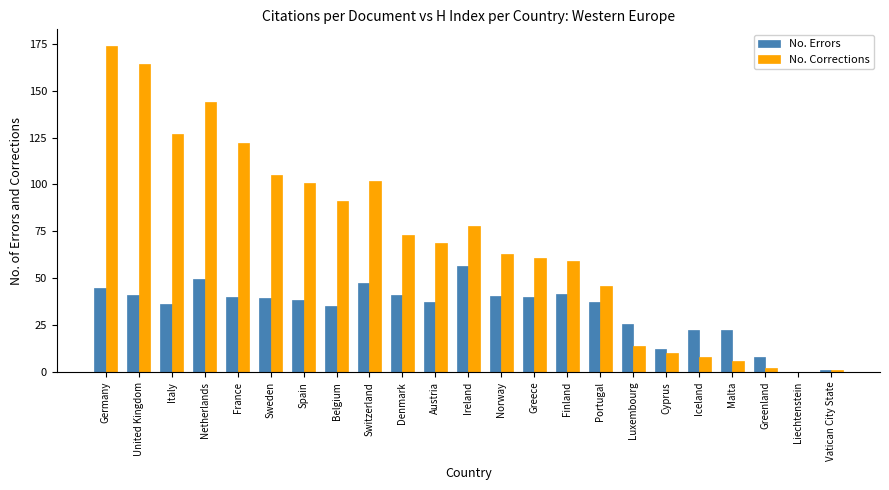

What is the highest value of the No. Errors series?

56.5